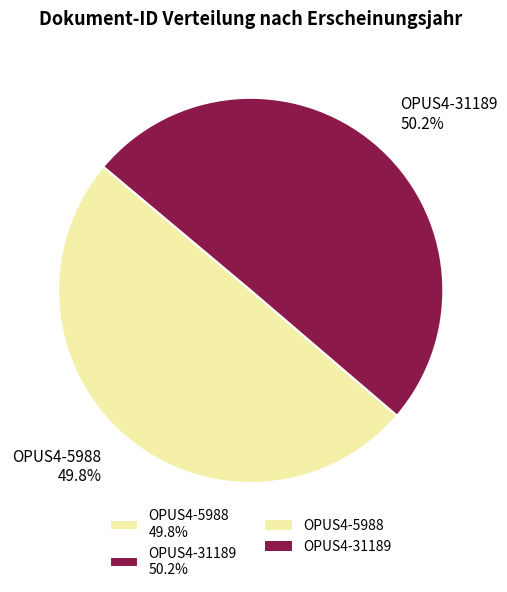

How many segments does this pie chart have?

2